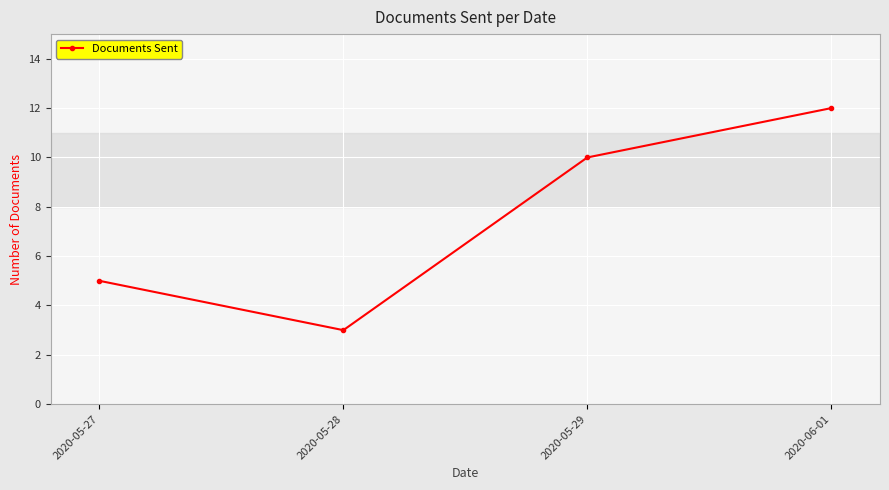

How many values are between 5 and 12?

3